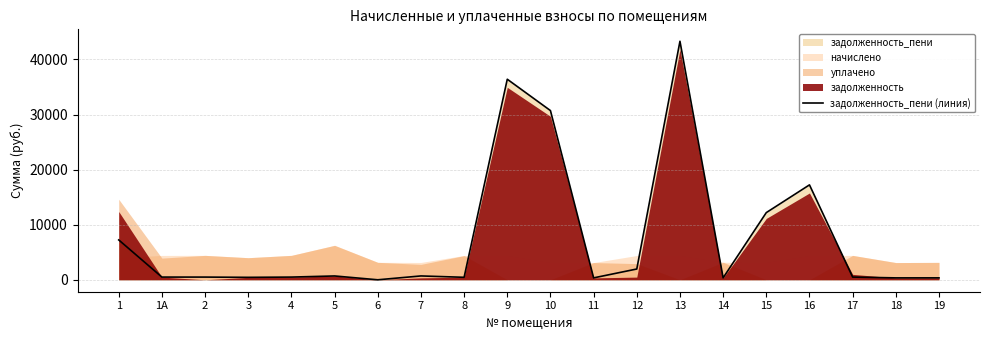

Reading left to right, list all the values displayed in this chart.

1=7238.2	1А=491.9	2=492.6	3=445.8	4=492.6	5=696.1	6=0.0	7=699.8	8=452.2	9=36411.5	10=30719.3	11=347.7	12=1958.8	13=43304.0	14=353.6	15=12197.1	16=17230.9	17=491.9	18=347.7	19=351.4